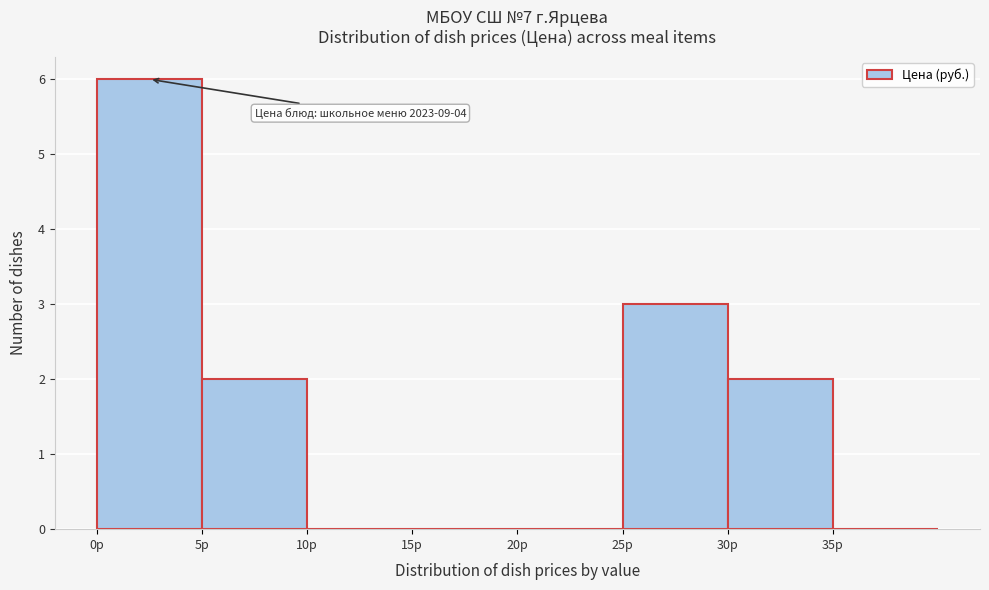

Which range on the x-axis has the tallest bar?

0 to 5